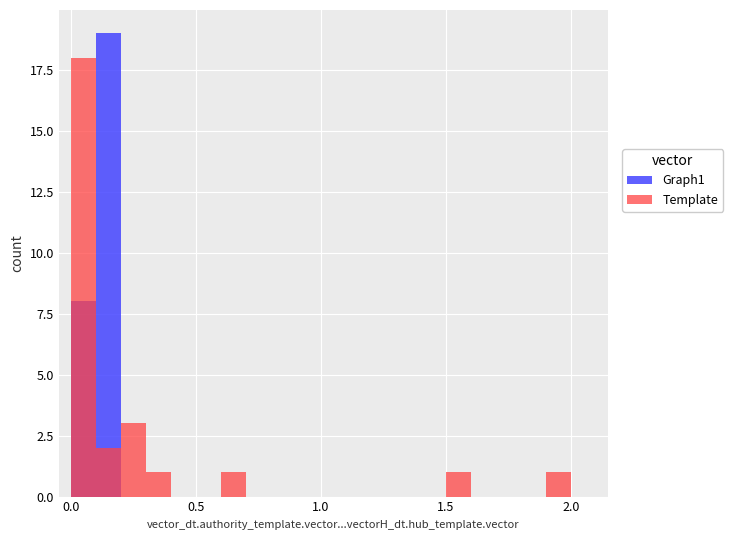

Is it true that Graph1 equals 0 at 2.0?

True